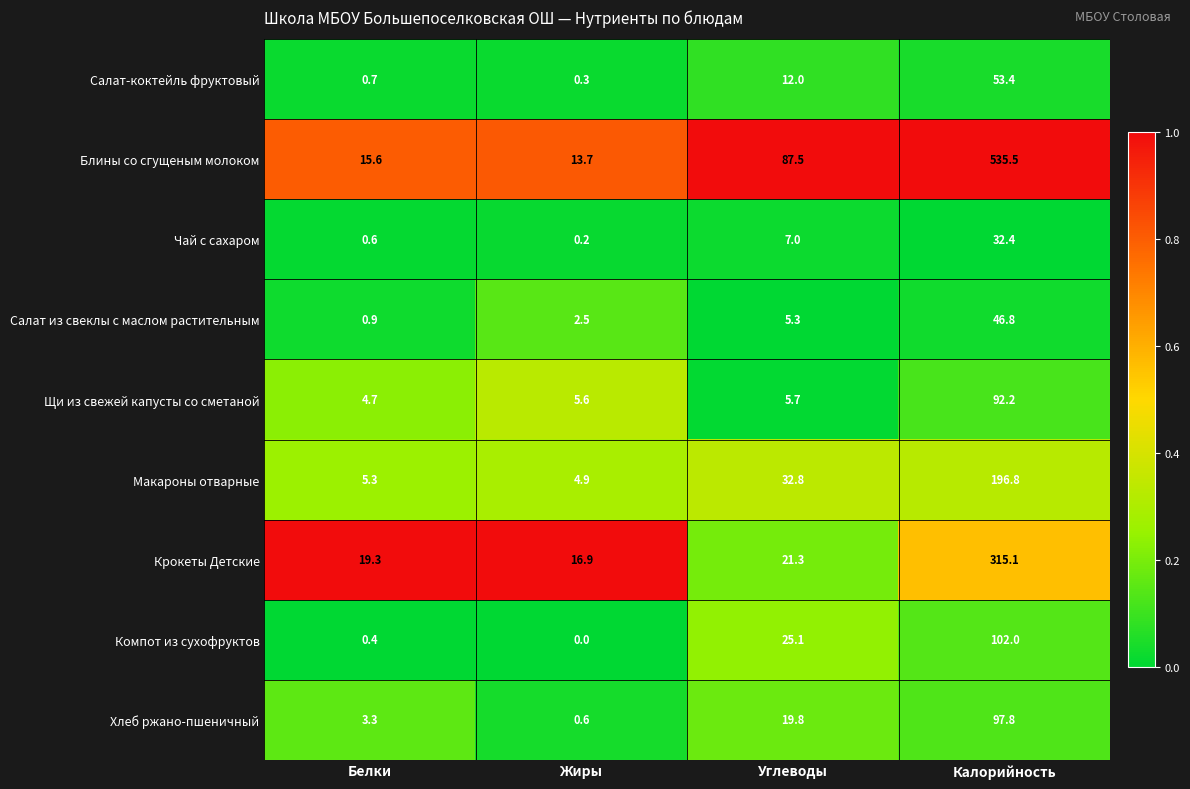

Count the number of data series in this chart.

9